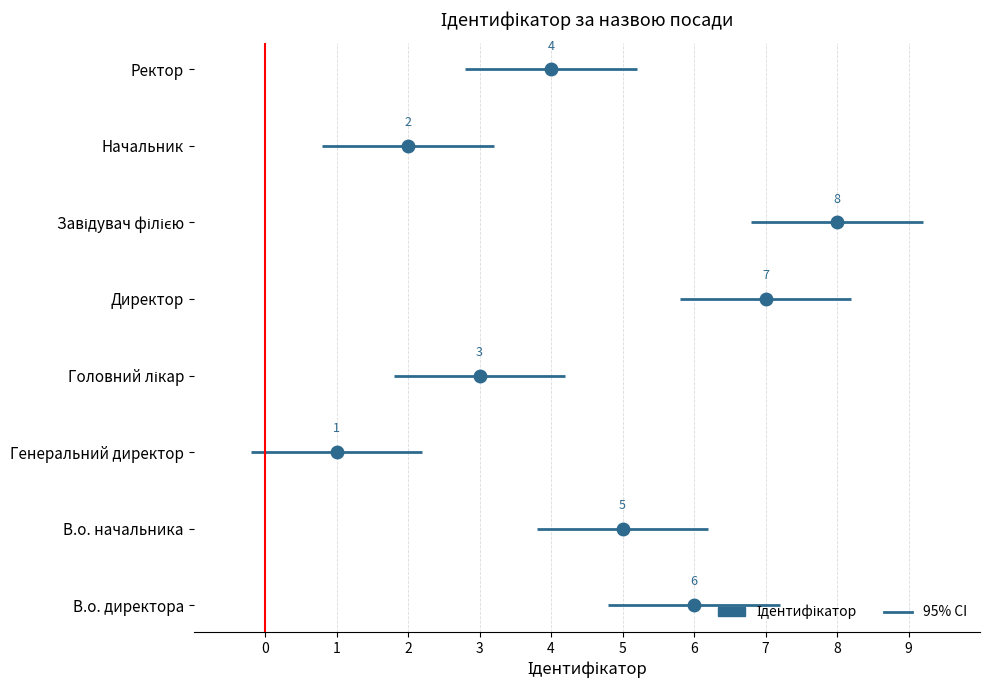

How many points are higher than both their immediate neighbors (excluding endpoints)?

1